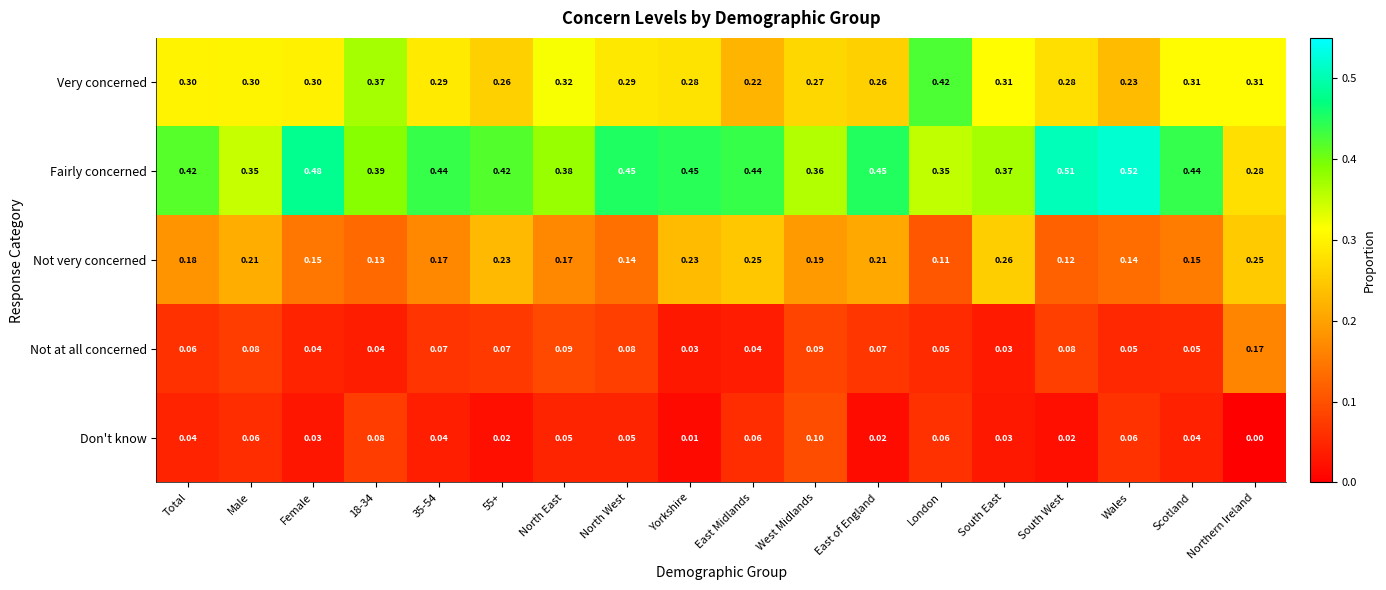

Which series changed the most between Yorkshire and Northern Ireland?

Fairly concerned